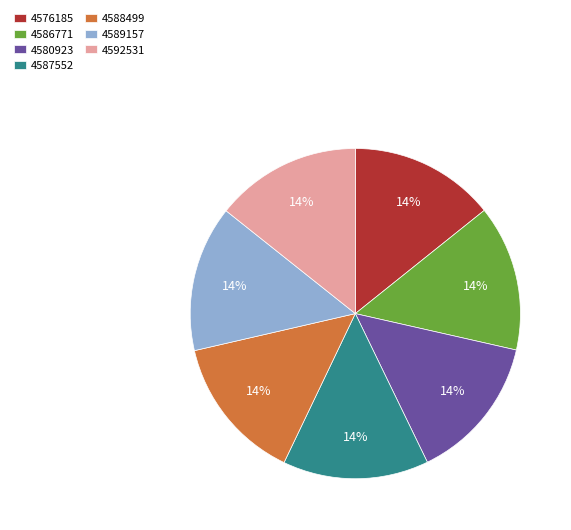

Do 4580923 and 4589157 together represent more than half of the pie?

No